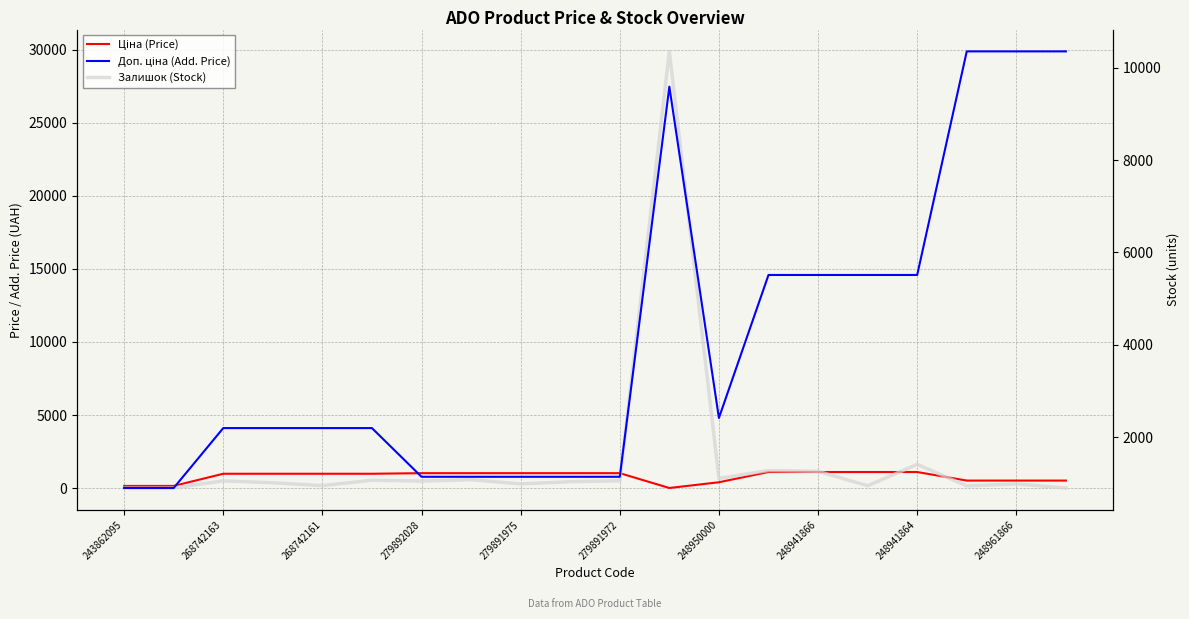

How many interior local peaks does the Залишок (Stock) series have?

7